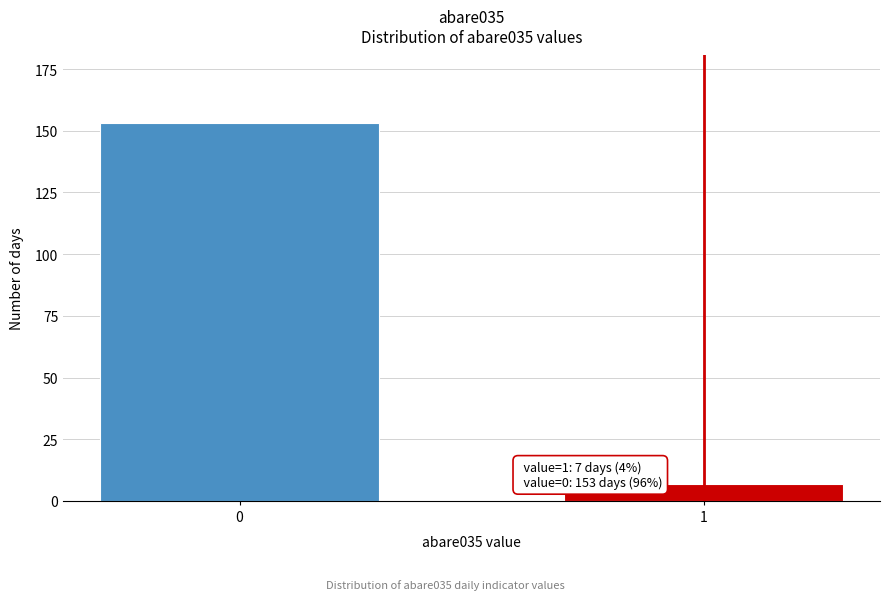

Reading right to left, extract all data points from this chart.

7	153